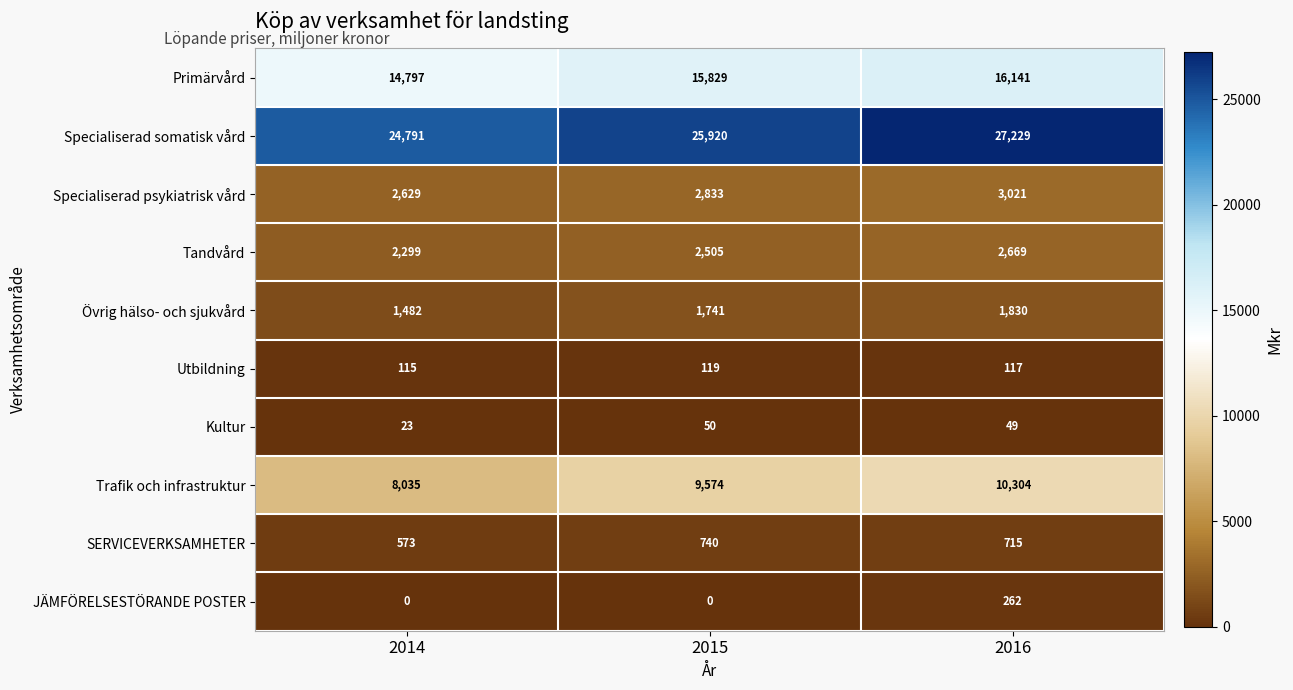

How many data points does each series have?

3